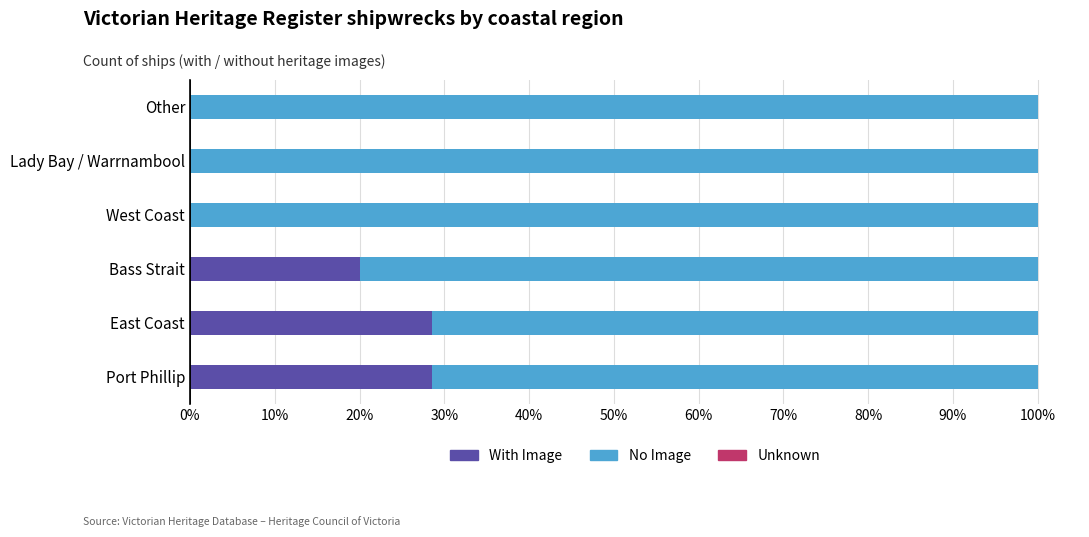

Count the number of categories in the chart.

6